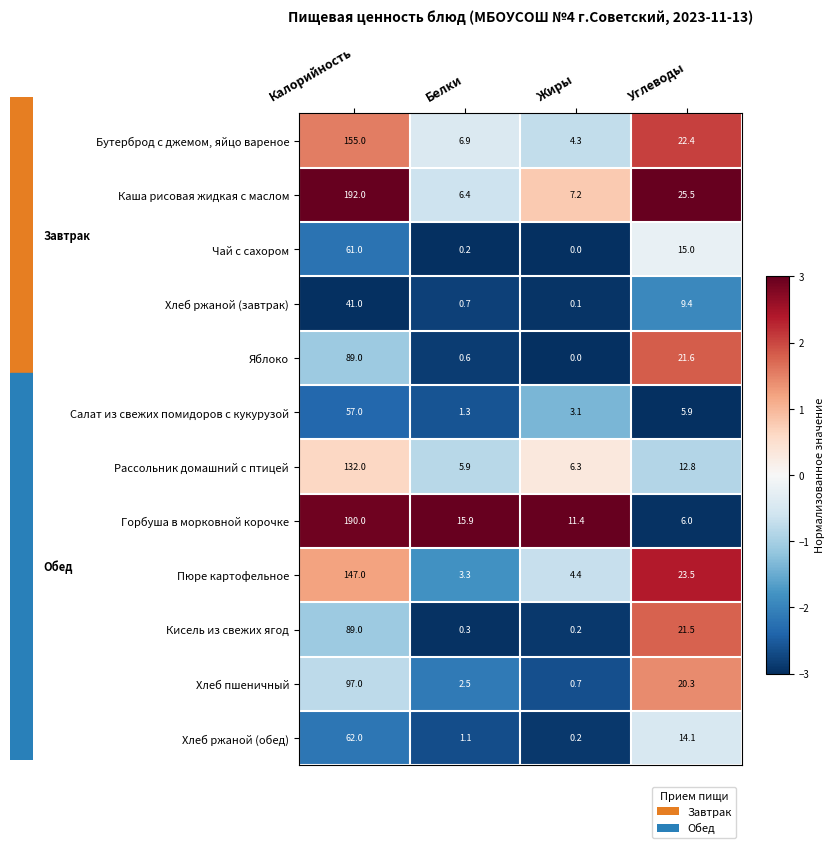

At how many categories does at least one series exceed 1?

4